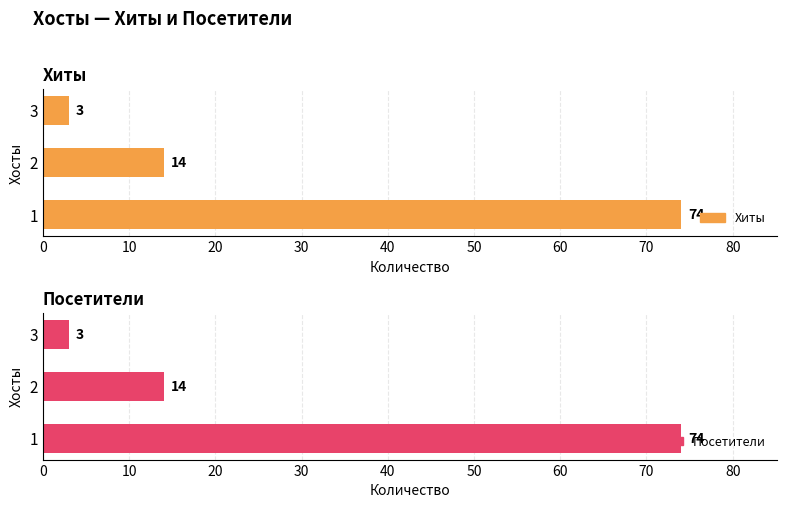

Reading left to right, extract all data points from this chart.

Хиты: 74	14	3
Посетители: 74	14	3